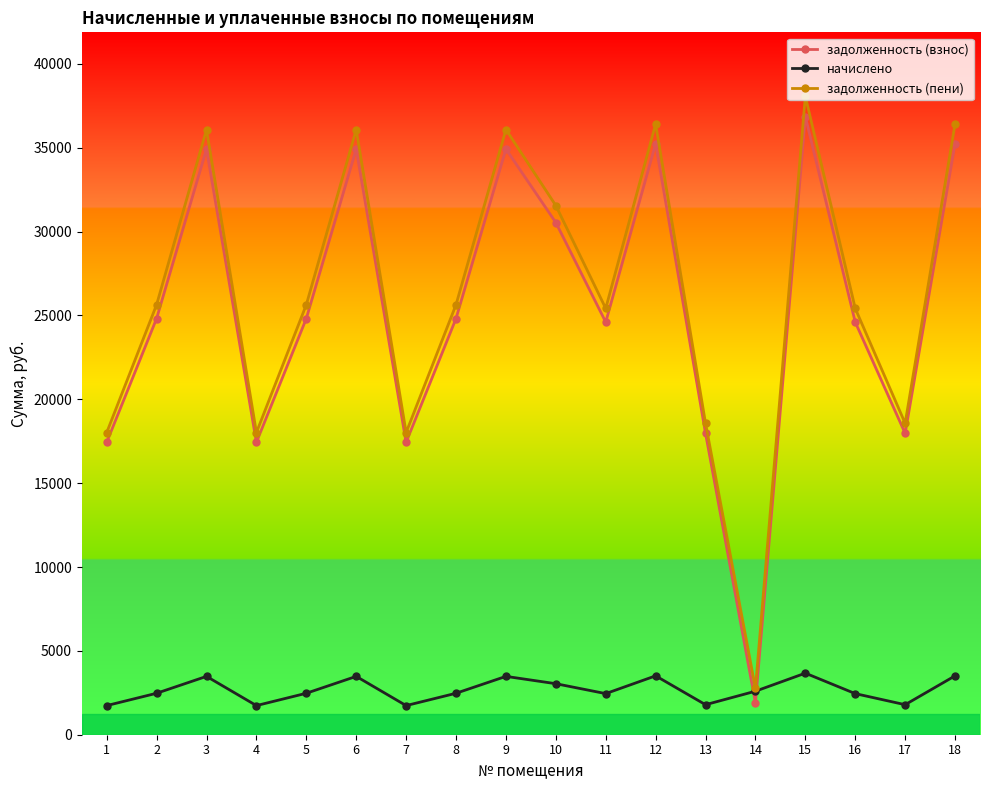

Where is the first local maximum for начислено?

3